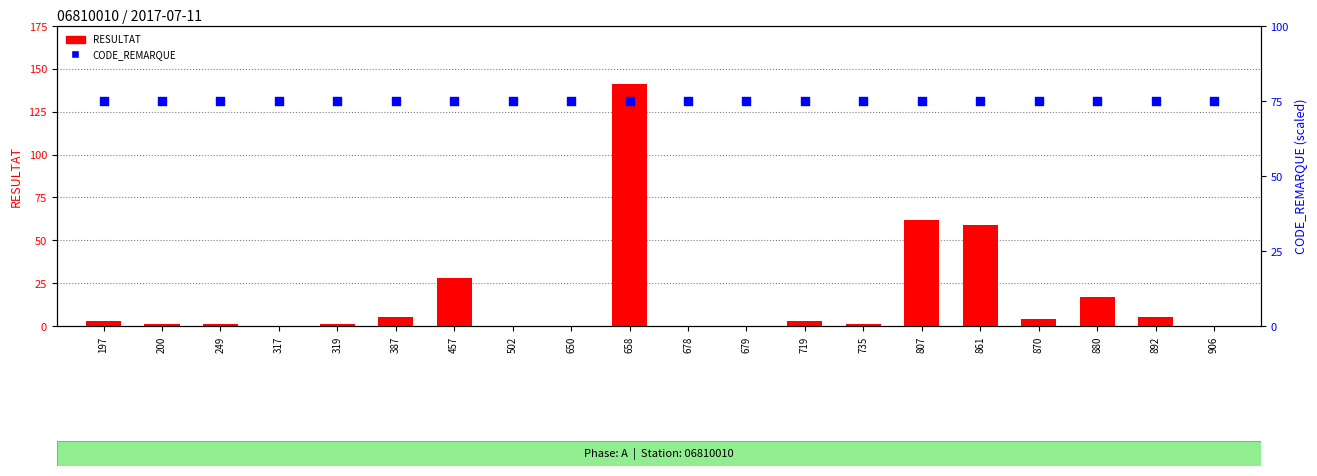

At how many categories does at least one series exceed 125?

1